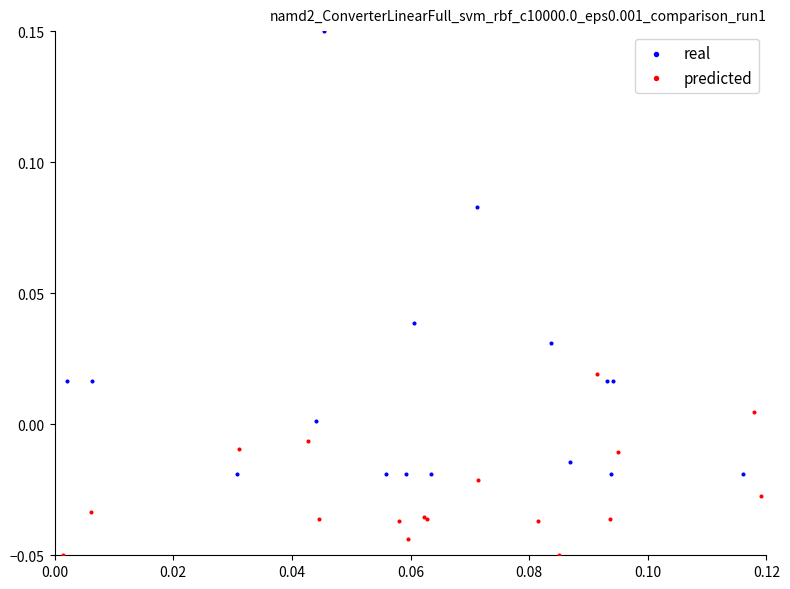

Which series reaches the maximum Y coordinate?

real